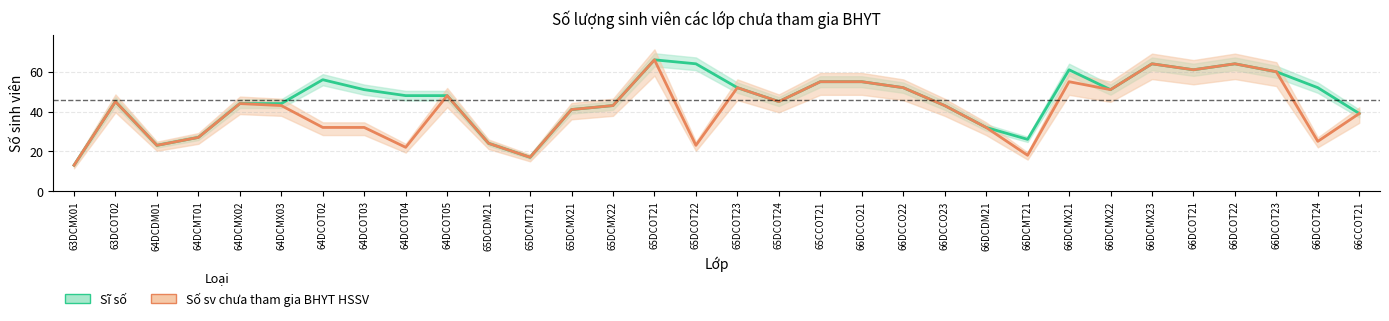

What is the label of the 19th point from the left?

65CCOT21